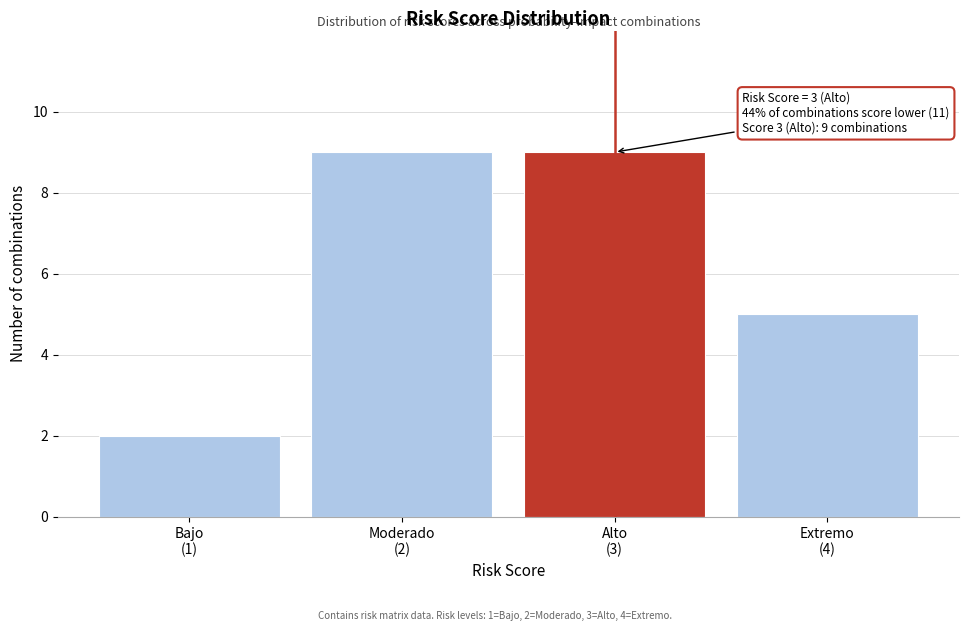

Reading right to left, extract all data points from this chart.

5	9	9	2